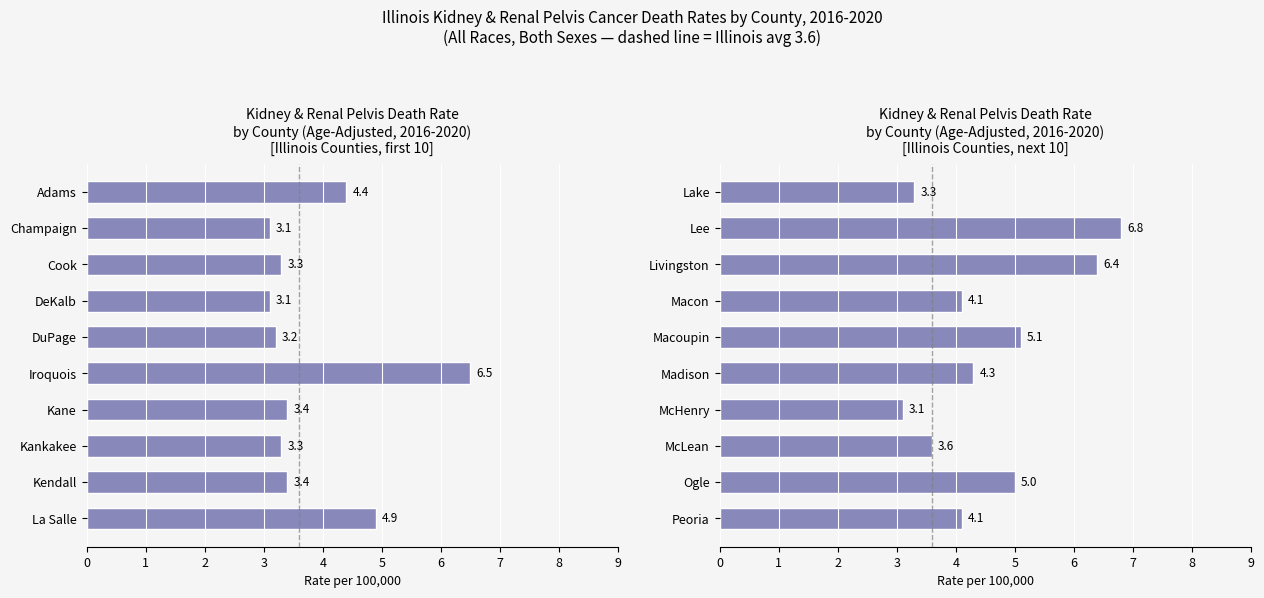

What is the maximum value shown in the chart?

6.8